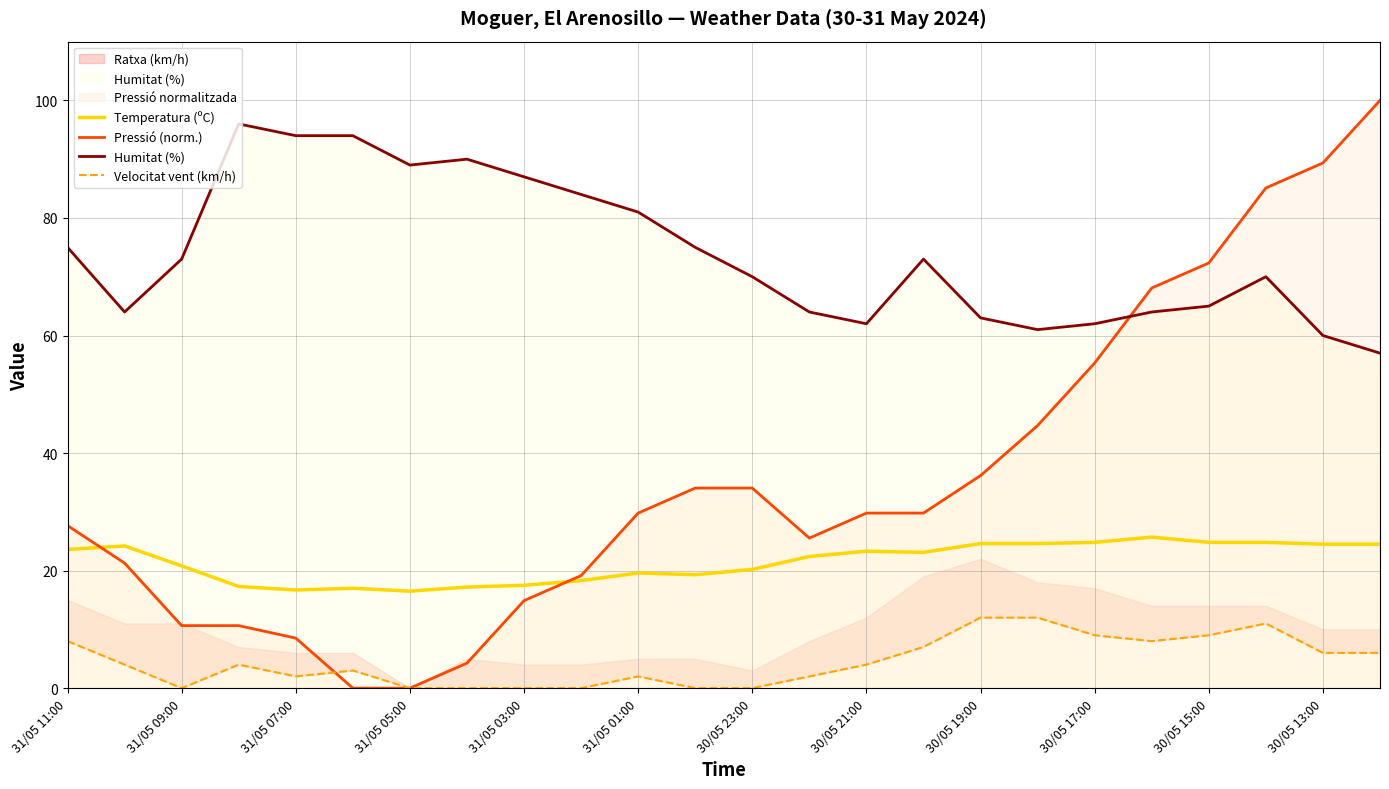

What are all the series names shown in the legend?

Temperatura (ºC), Pressió (norm.), Humitat (%), Velocitat vent (km/h)